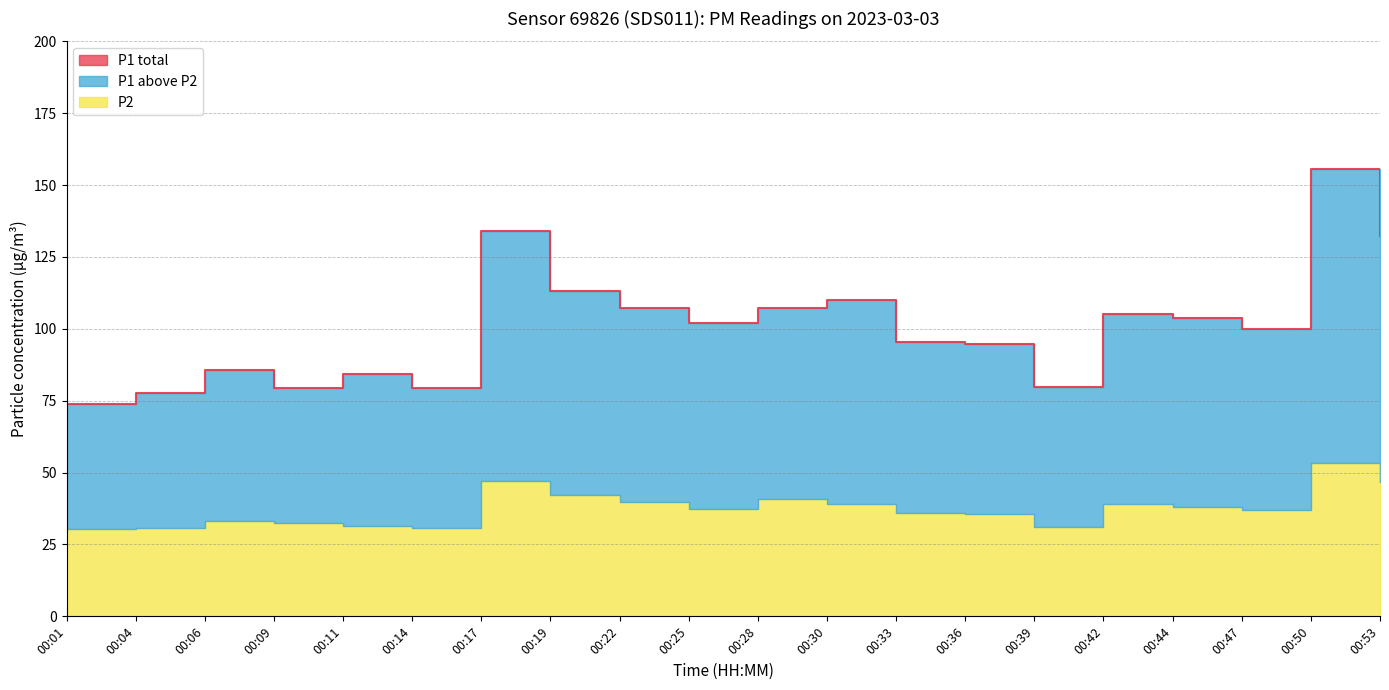

Which has a higher value, 00:22 or 00:09?

00:22